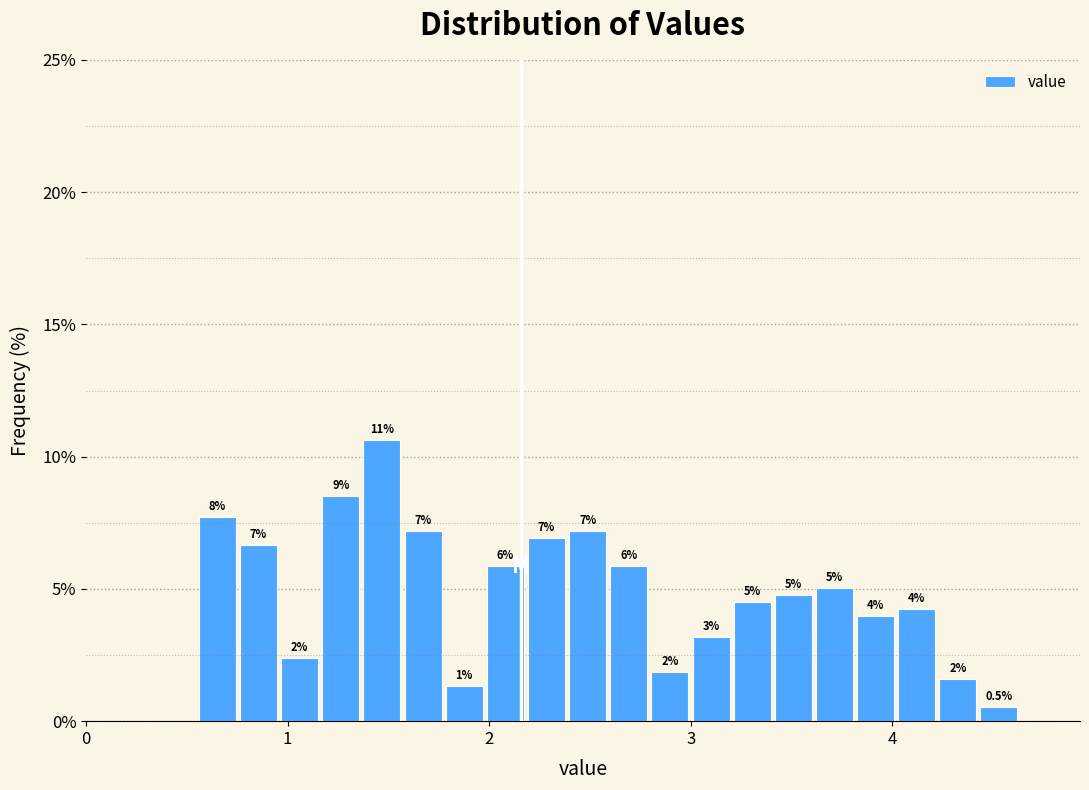

Around what value on the x-axis is the tallest bar? Give the approximate position of its centre, as read against the axis.

1.5